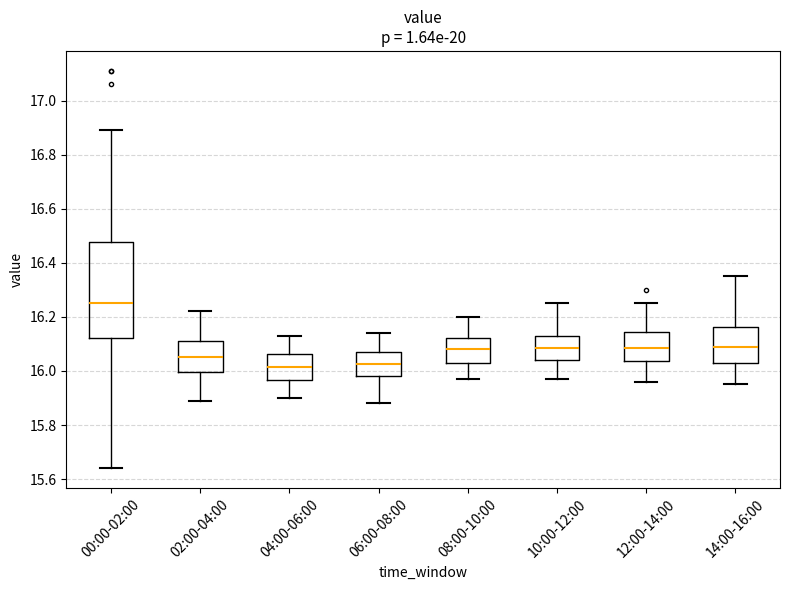

Comparing the boxes themselves (not the whiskers), which one is the tallest?

00:00-02:00